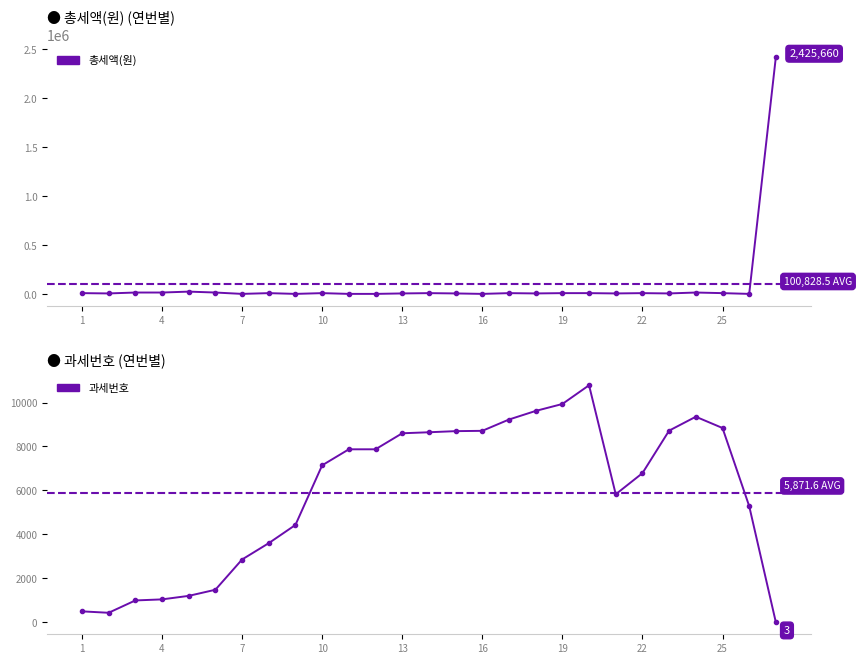

What is the sum of all 과세번호 values?

158532